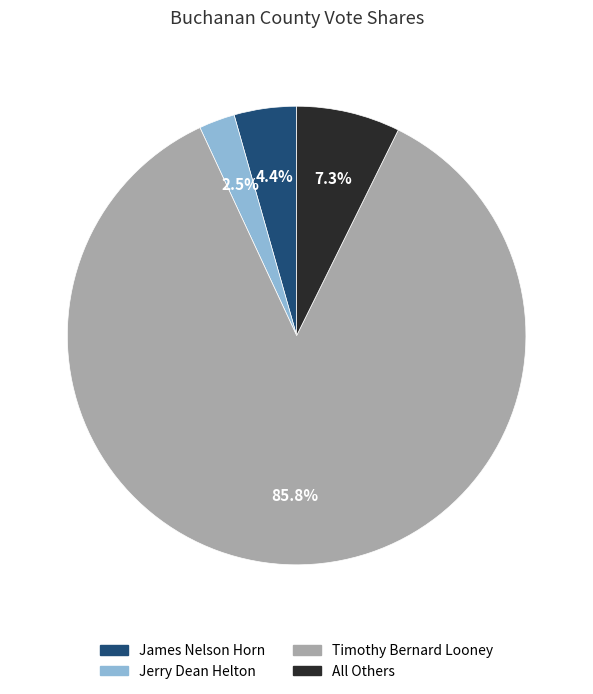

Which category has the smallest portion of the pie?

Jerry Dean Helton